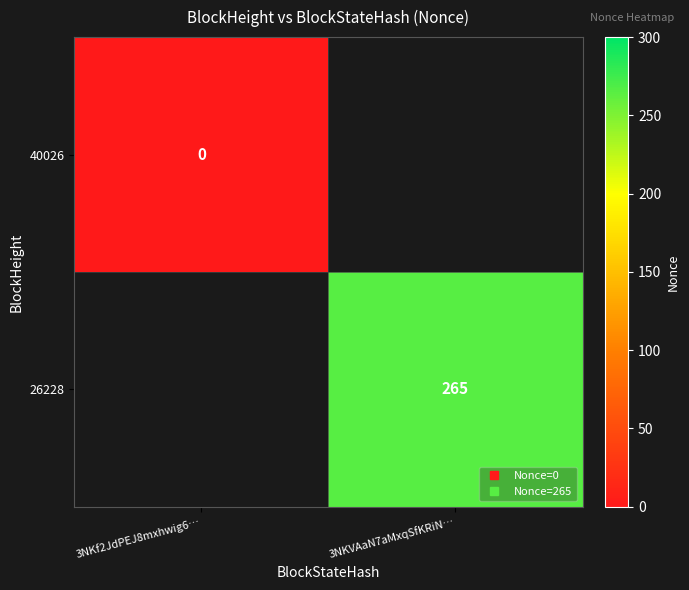

True or false: 26228 has a value of 265 at 3NKVAaN7aMxqSfKRiN….

True